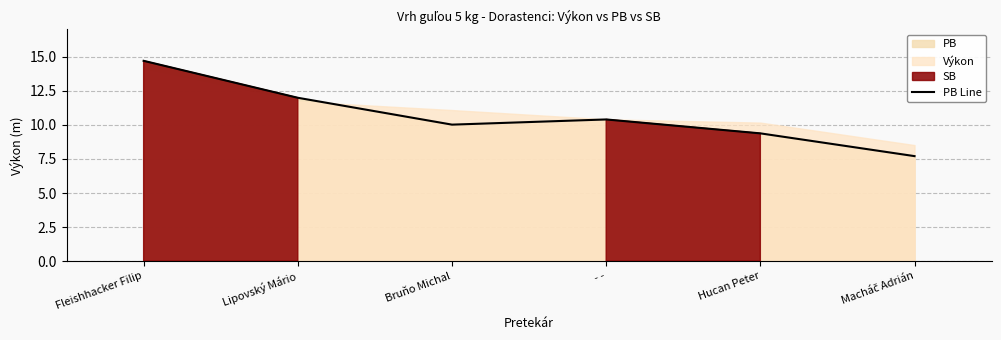

At which category does the chart reach its peak across all series?

Fleishhacker Filip